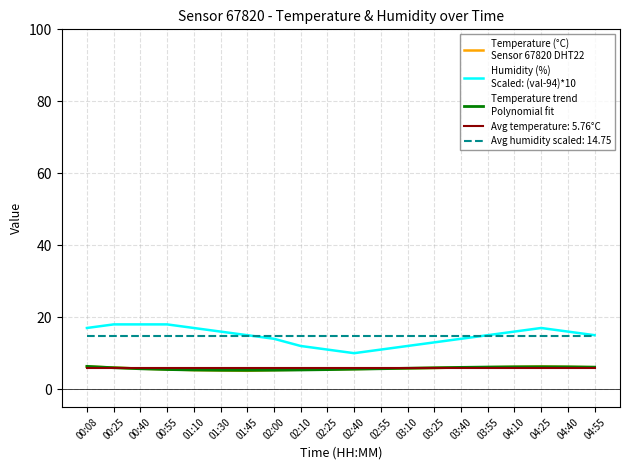

What is the smallest value displayed?

5.1